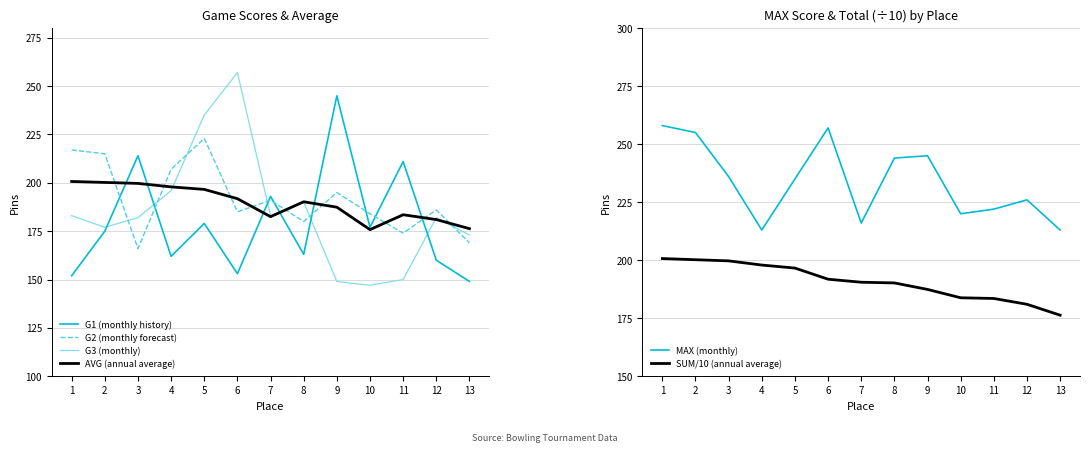

True or false: MAX (monthly) and SUM/10 (annual average) intersect in this chart.

False